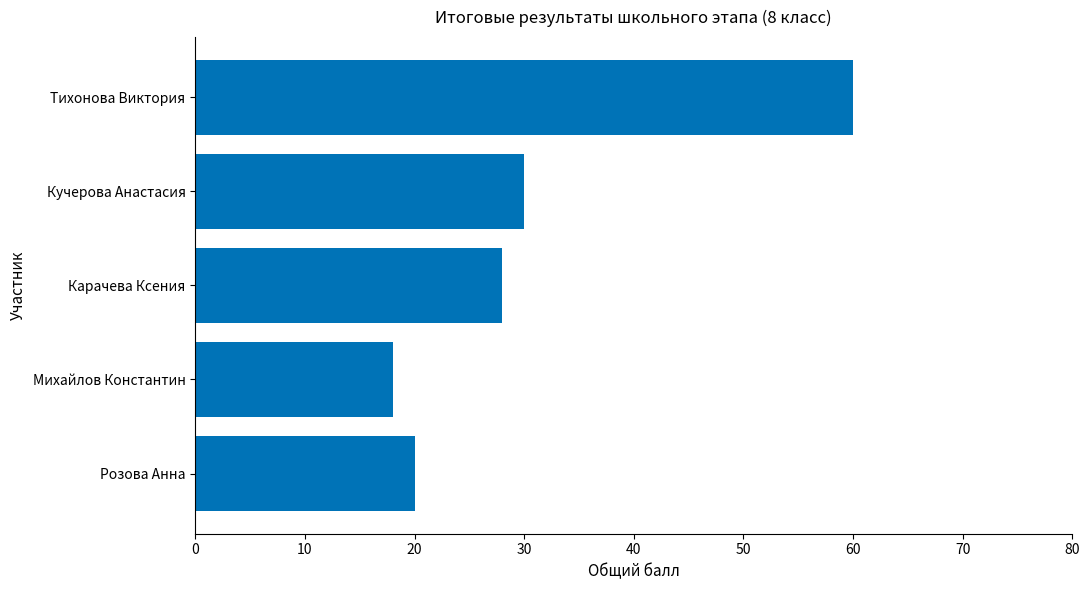

List the labels in order of value, smallest first.

Михайлов Константин, Розова Анна, Карачева Ксения, Кучерова Анастасия, Тихонова Виктория